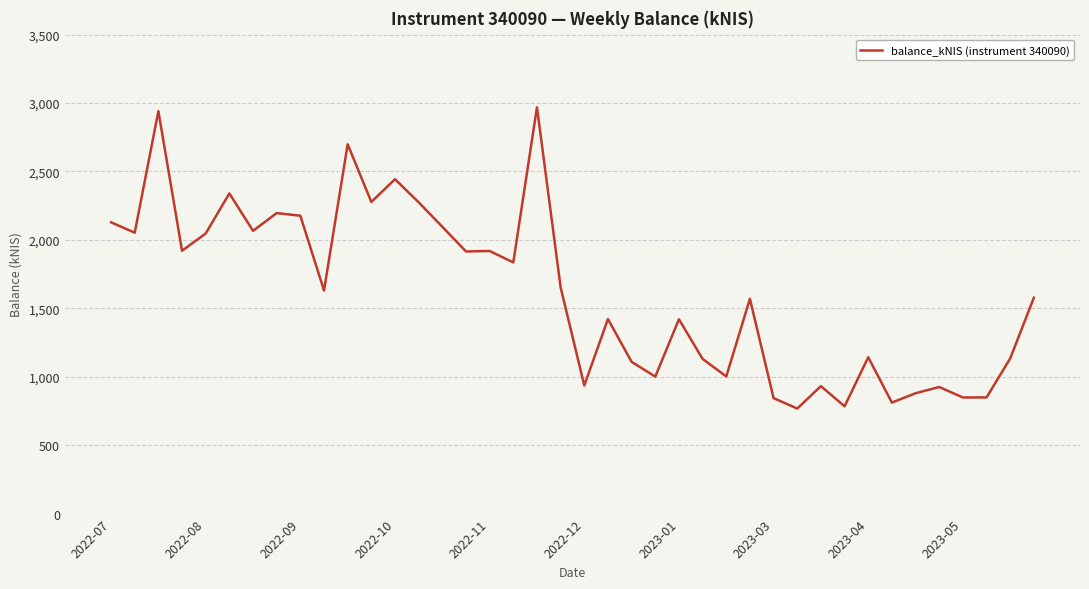

How many series are shown in this chart?

1